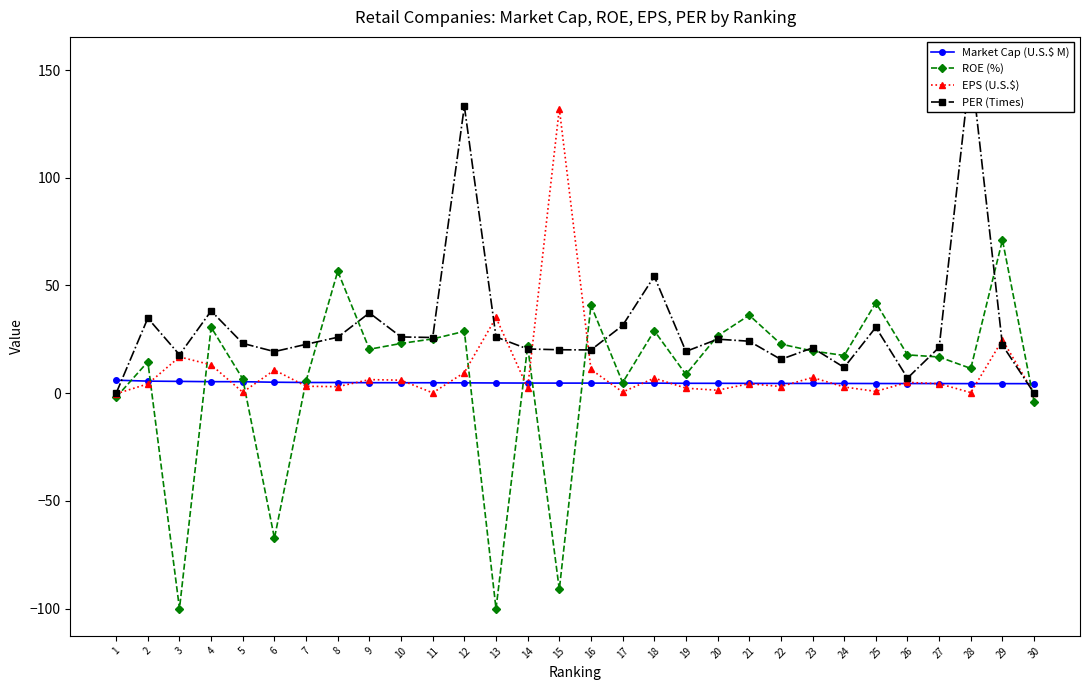

Read the PER (Times) value at 11.

25.9